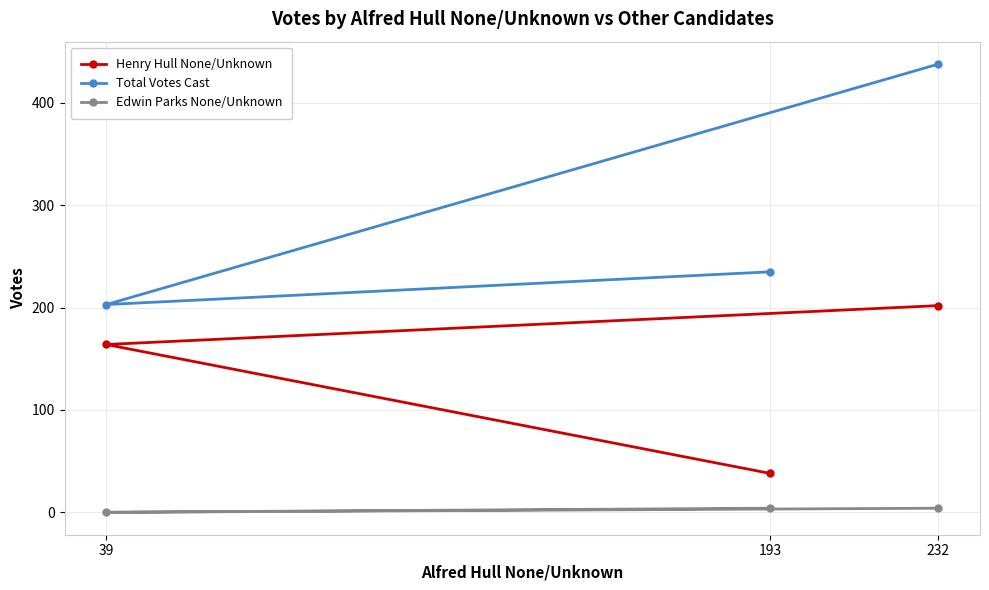

At how many categories does at least one series exceed 309?

1